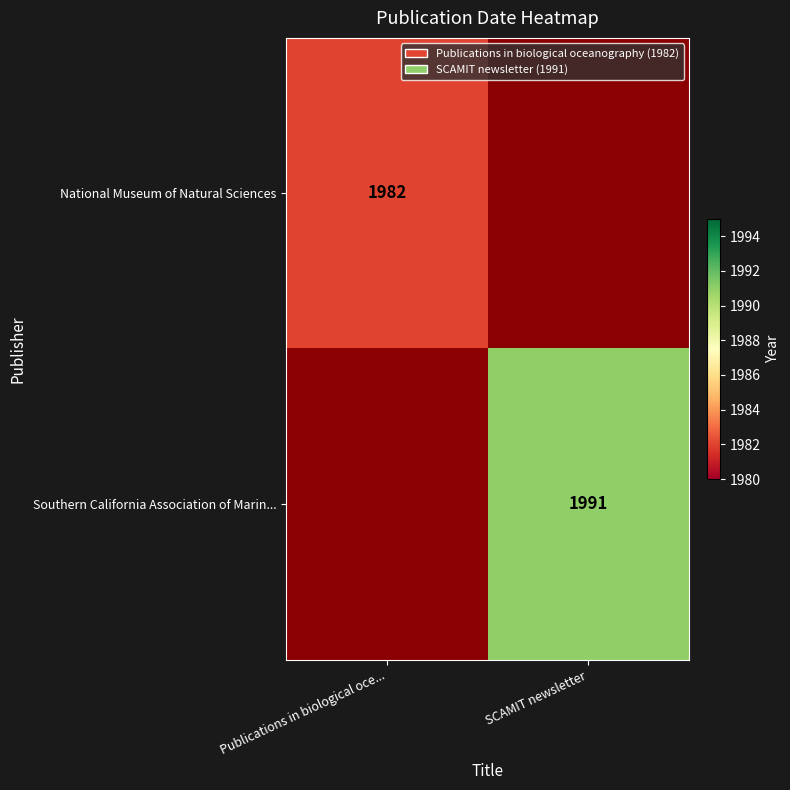

Is it true that Southern California Association of Marin... equals 1991 at SCAMIT newsletter?

True